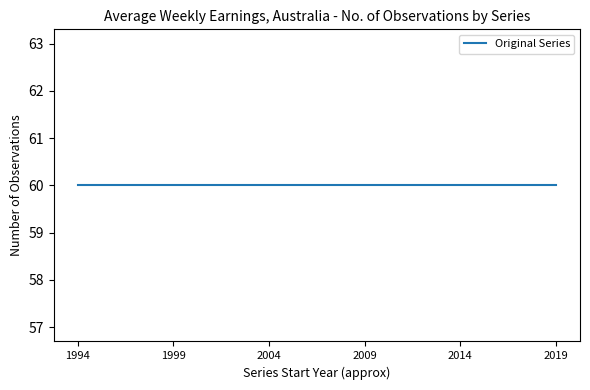

The Standard Errors series shows 45 at A84992297C. True or false?

False